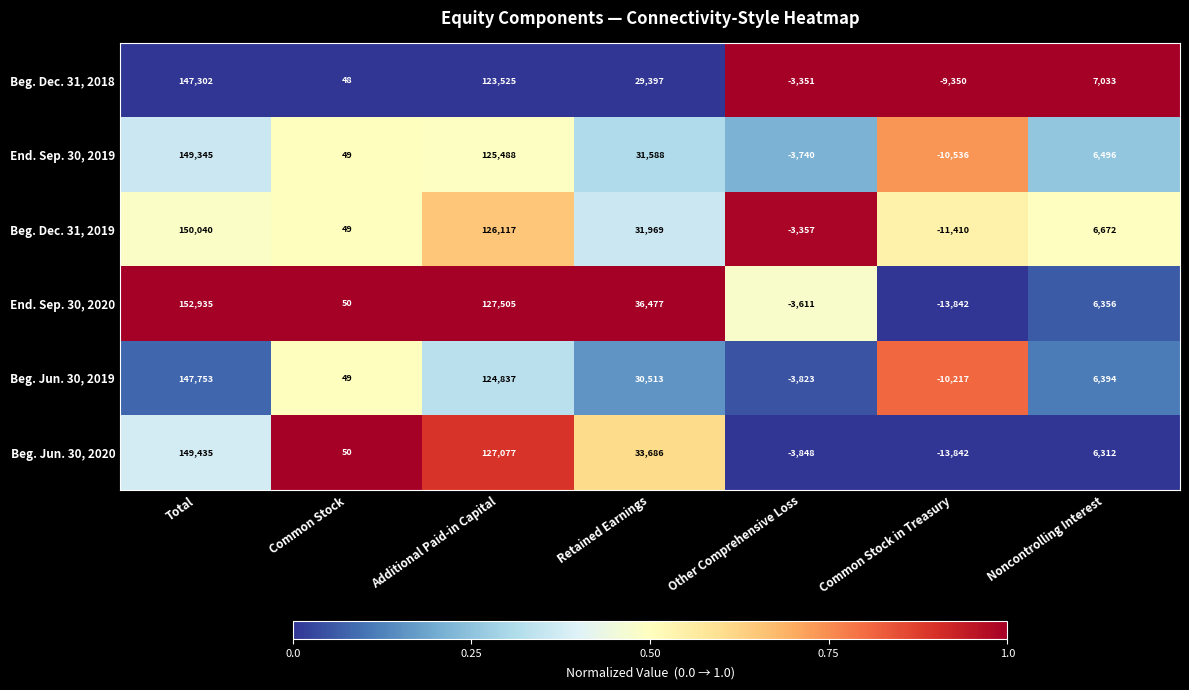

What is the difference between the second highest and minimum values in the End. Sep. 30, 2019 series?

136024